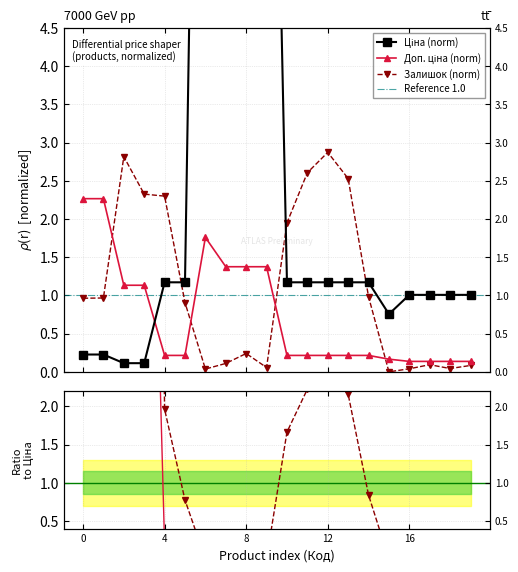

How many data points in Ціна are less than 1?

5